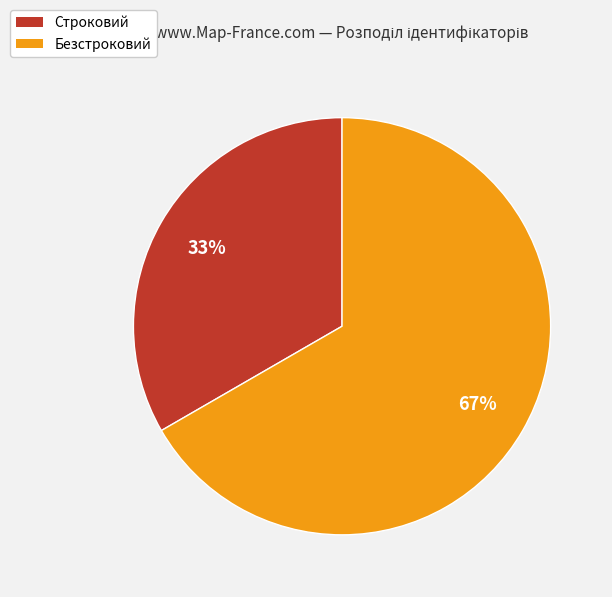

The Безстроковий slice represents 62% of the pie. True or false?

False